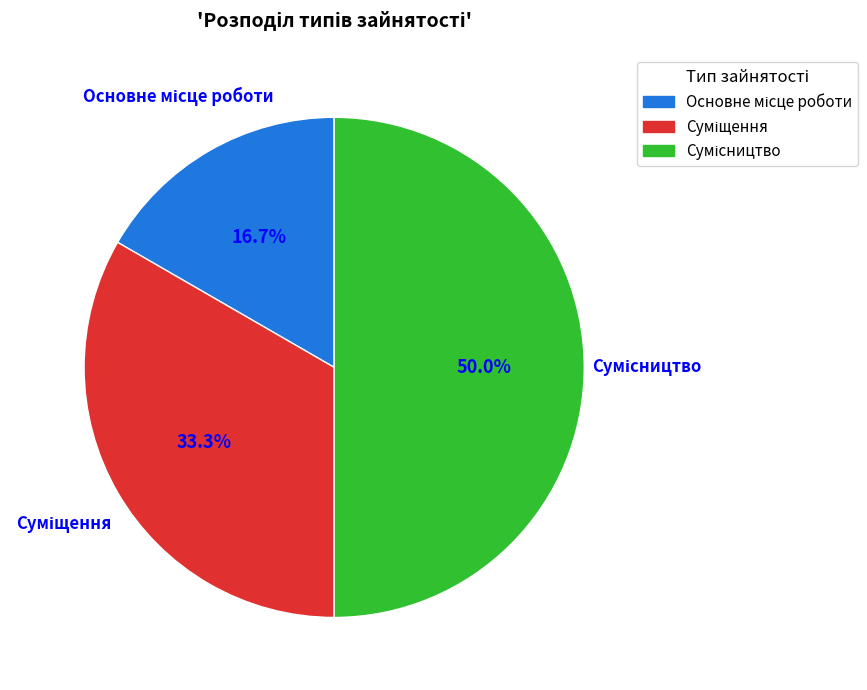

Is it true that Основне місце роботи is 7% of the pie?

False